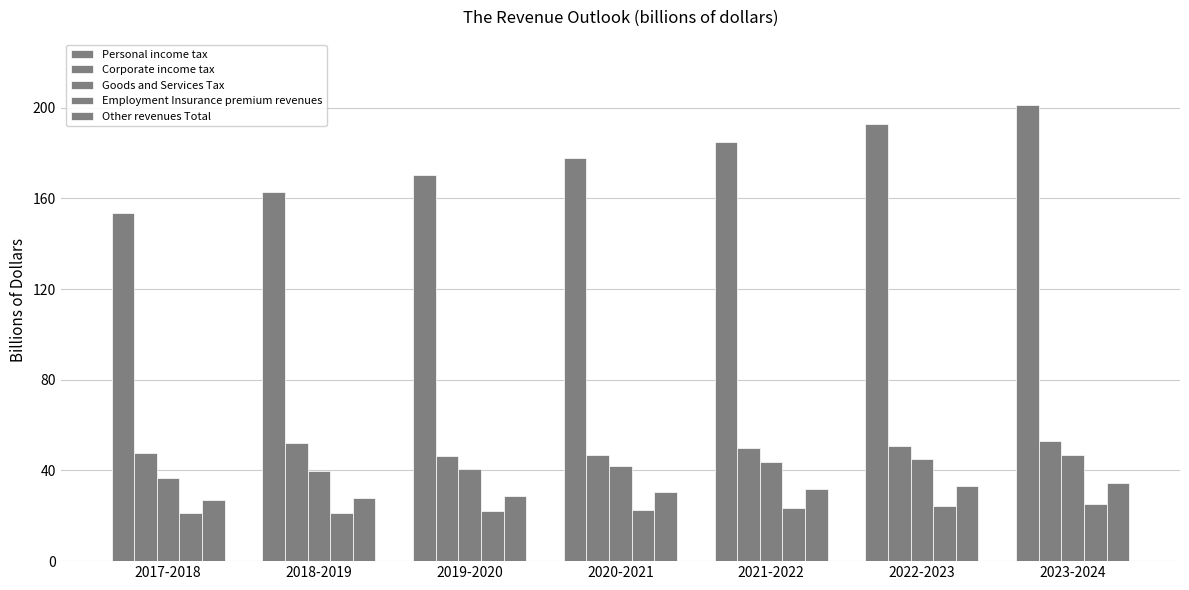

How many data points does each series have?

7